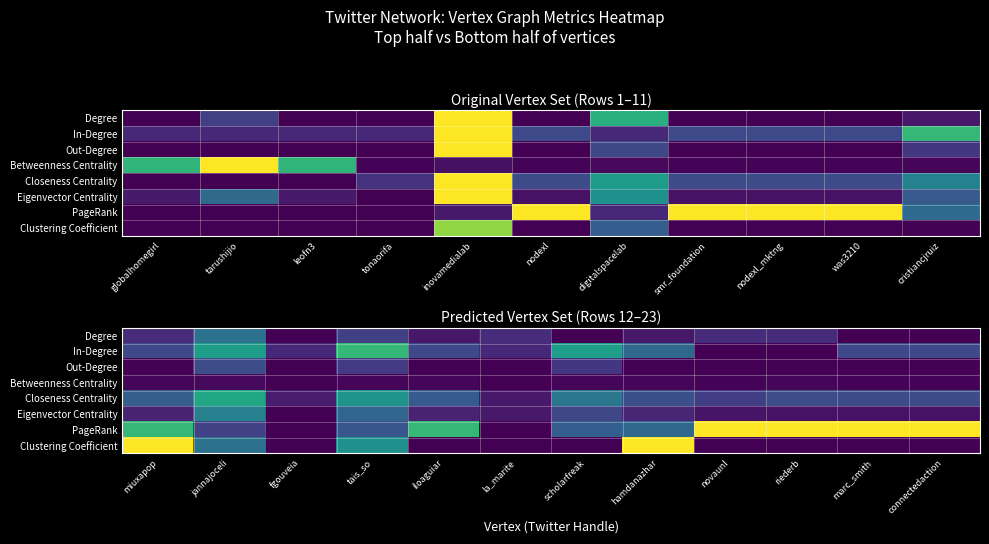

The value of Betweenness Centrality at scholarfreak is 0.0. True or false?

False